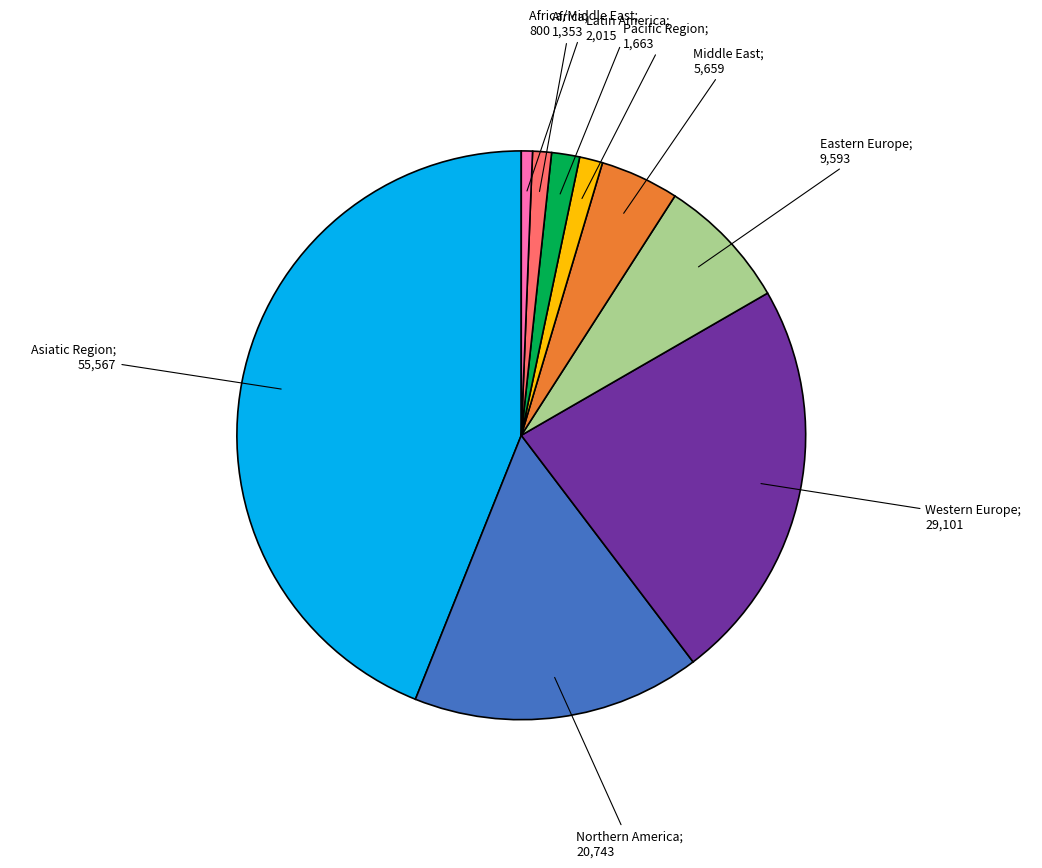

Is there any slice that represents more than half of the pie?

No